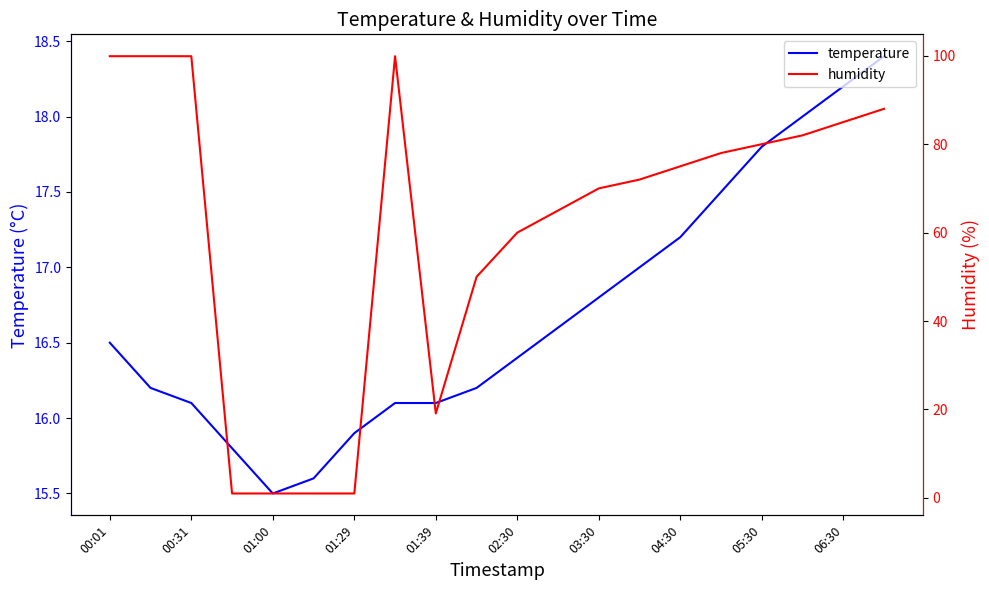

The temperature series shows 3.9 at 02:30. True or false?

False